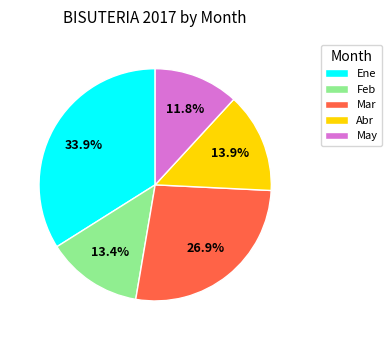

What percentage is the Ene slice, to the nearest percent?

34%